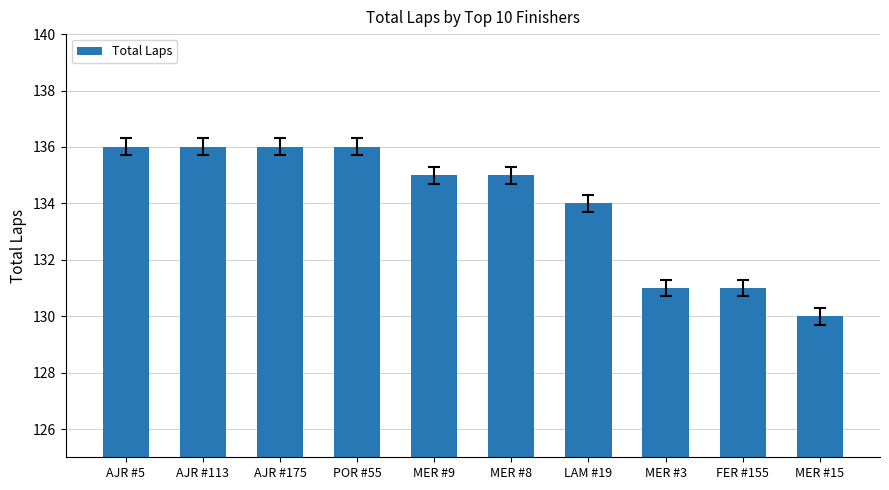

What is the label of the 9th bar from the right?

AJR #113